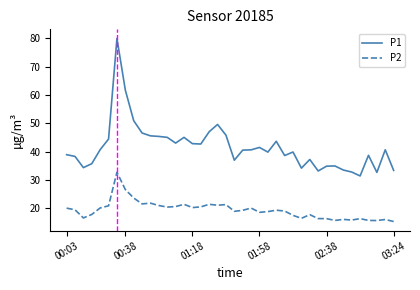

What is the sum of all P1 values?

1663.4